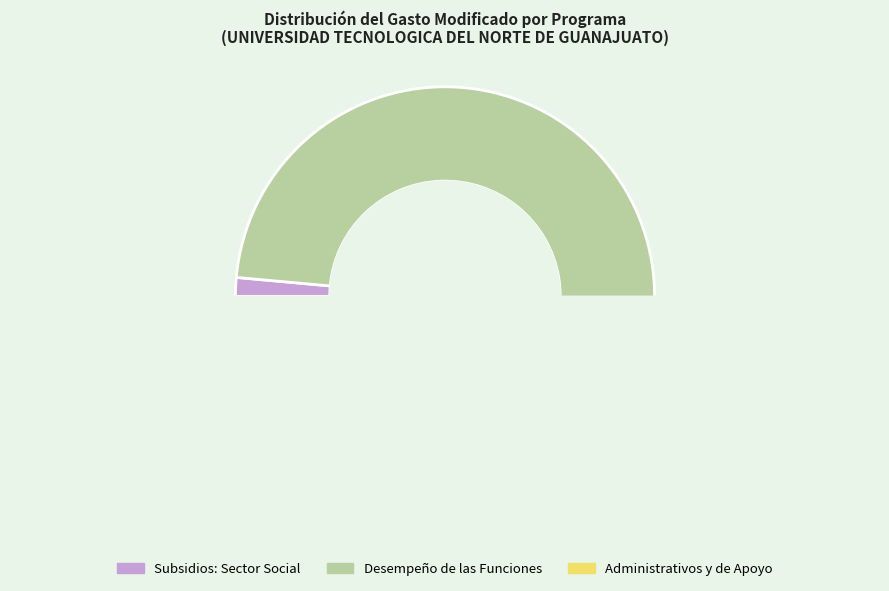

What portion of the pie excludes Subsidios: Sector Social y Privado?

98.6%